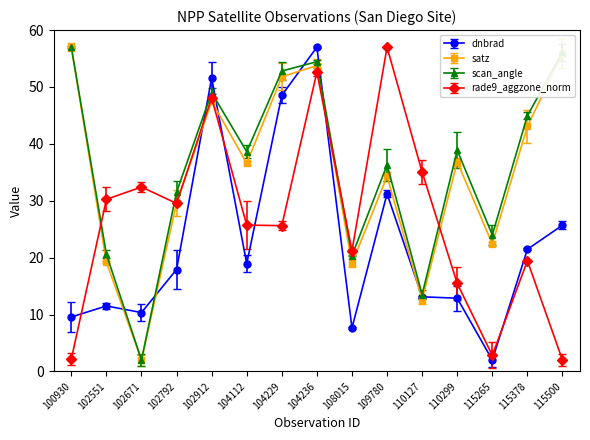

How many interior local valleys does the rade9_aggzone_norm series have?

4